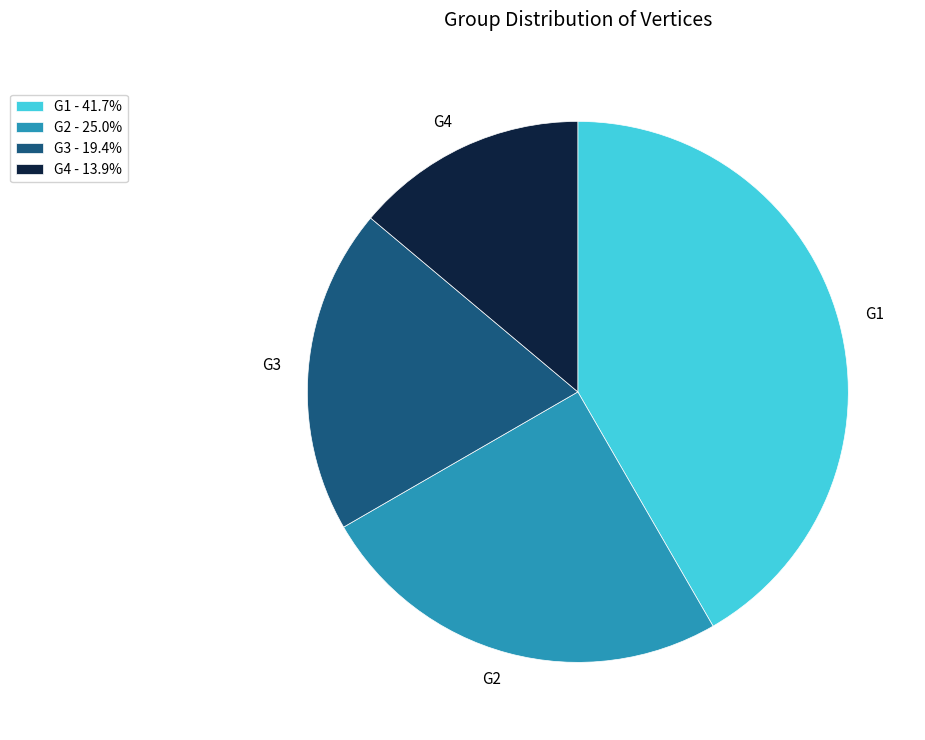

Rank the categories by value from lowest to highest.

G4, G3, G2, G1